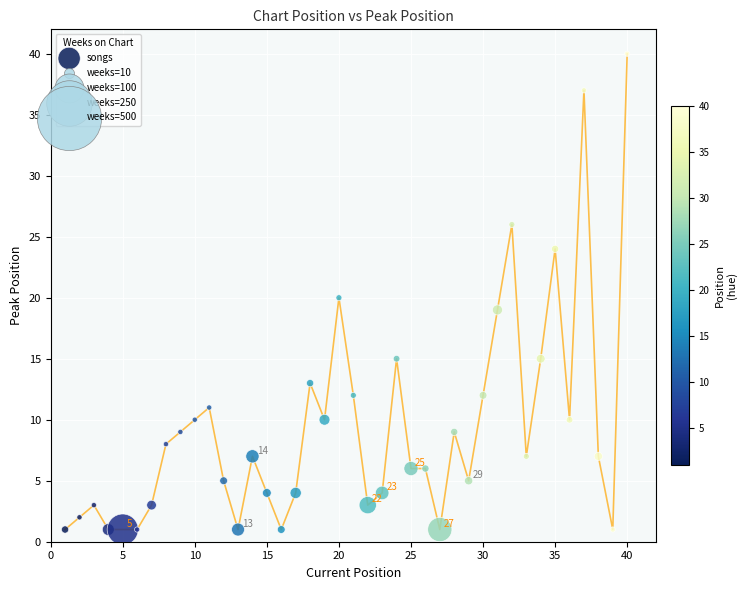

What is the range of X values (max minus min)?

39